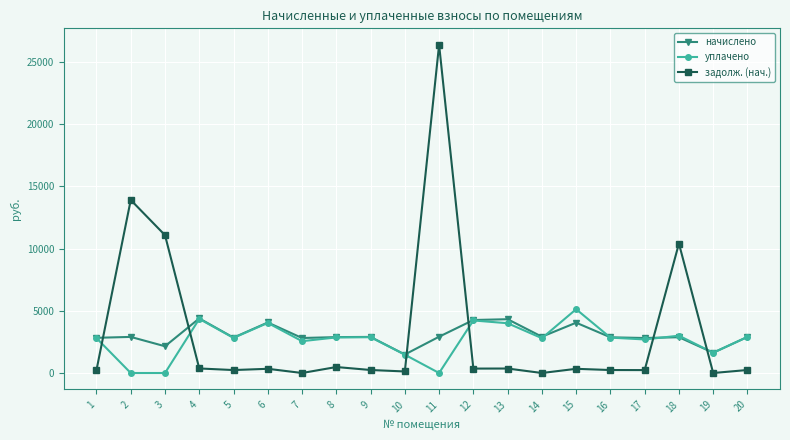

Between 14 and 19, which series saw the biggest shift?

начислено